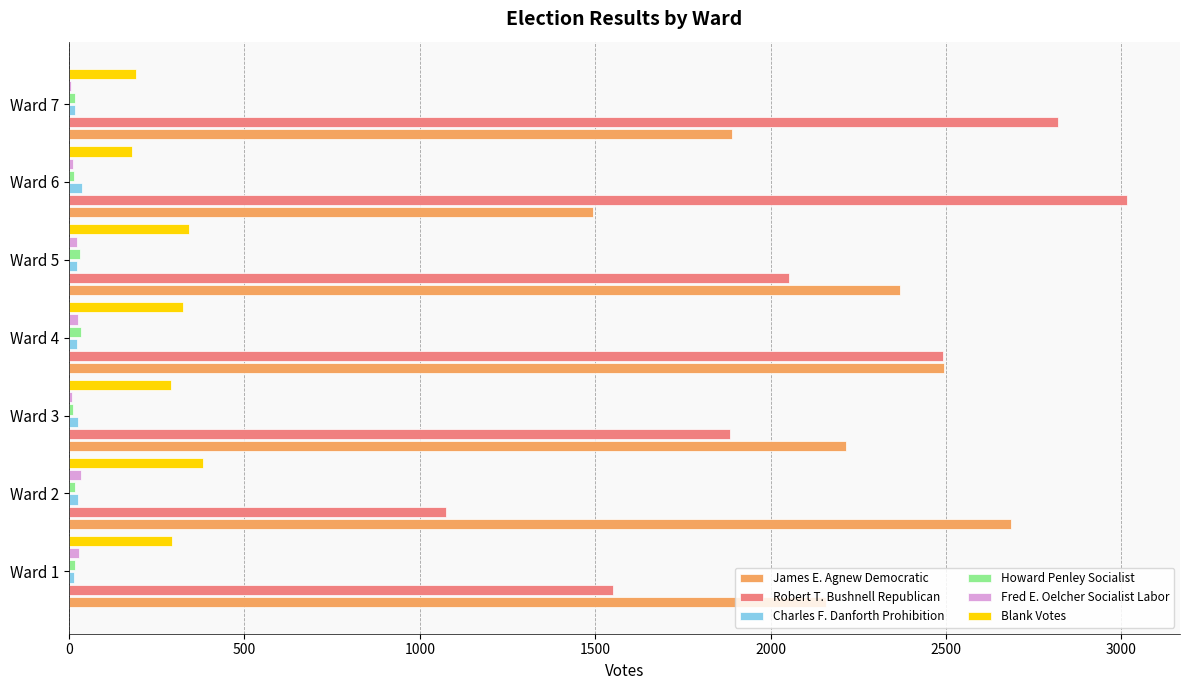

Count the number of data series in this chart.

6